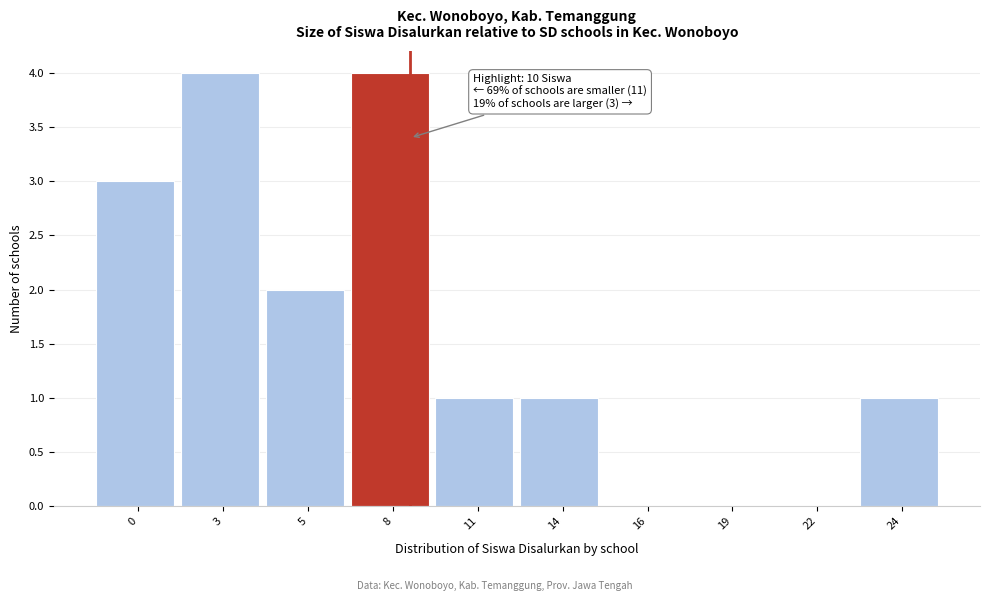

Reading left to right, extract all data points from this chart.

0=3	3=4	5=2	8=4	11=1	14=1	16=0	19=0	22=0	24=1